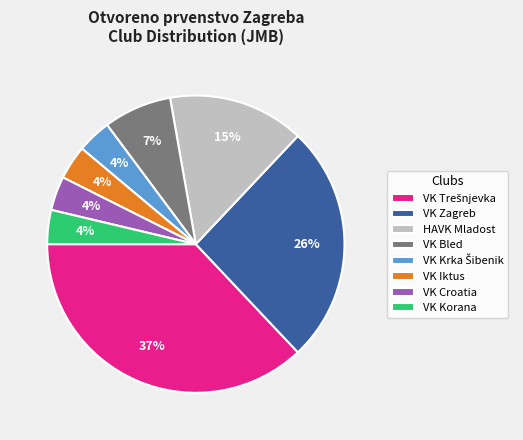

The VK Korana slice represents 4% of the pie. True or false?

True